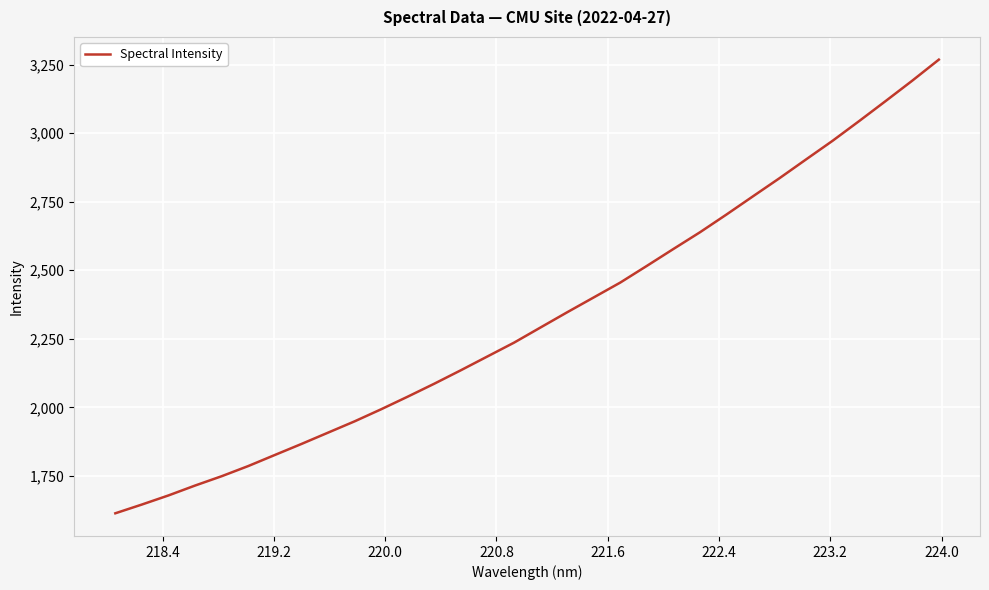

What is the maximum value shown in the chart?

3267.9